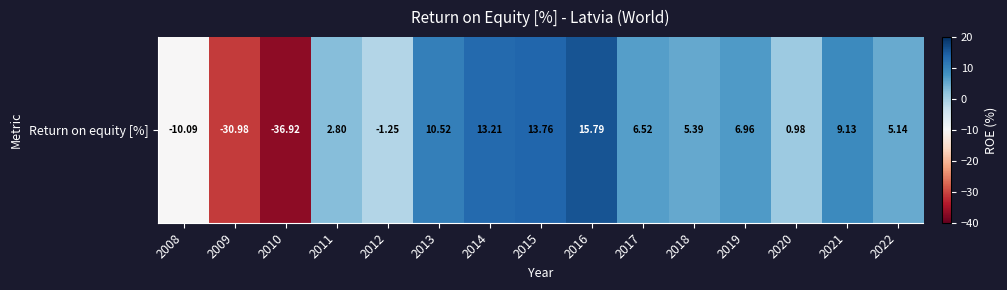

List the labels in order of value, largest first.

2016, 2015, 2014, 2013, 2021, 2019, 2017, 2018, 2022, 2011, 2020, 2012, 2008, 2009, 2010